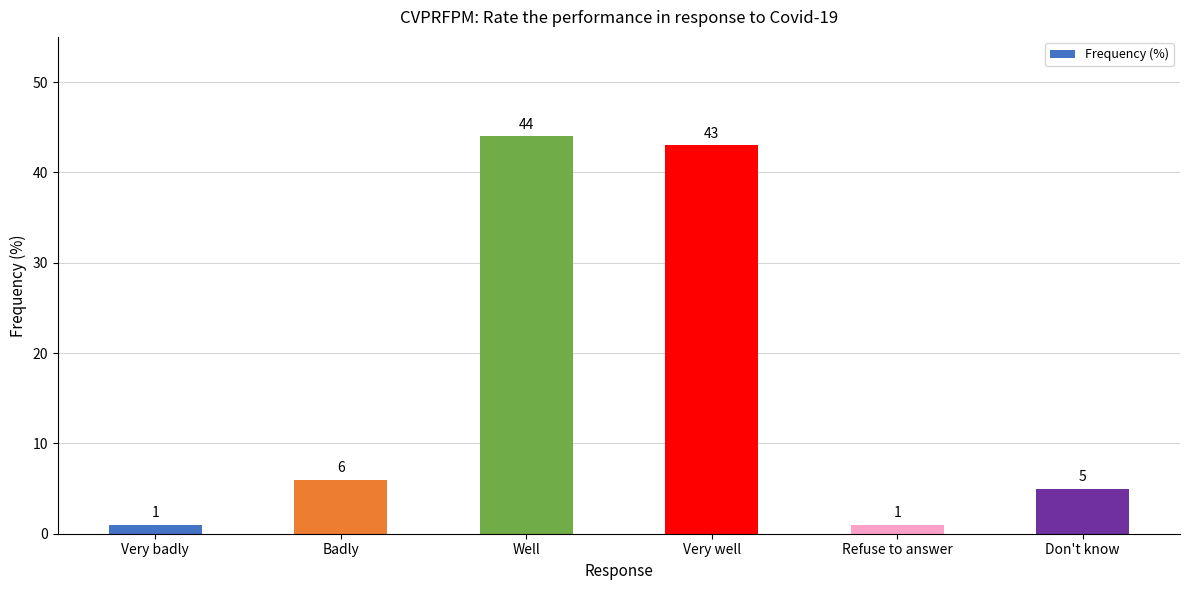

What position from the left is Very well?

4